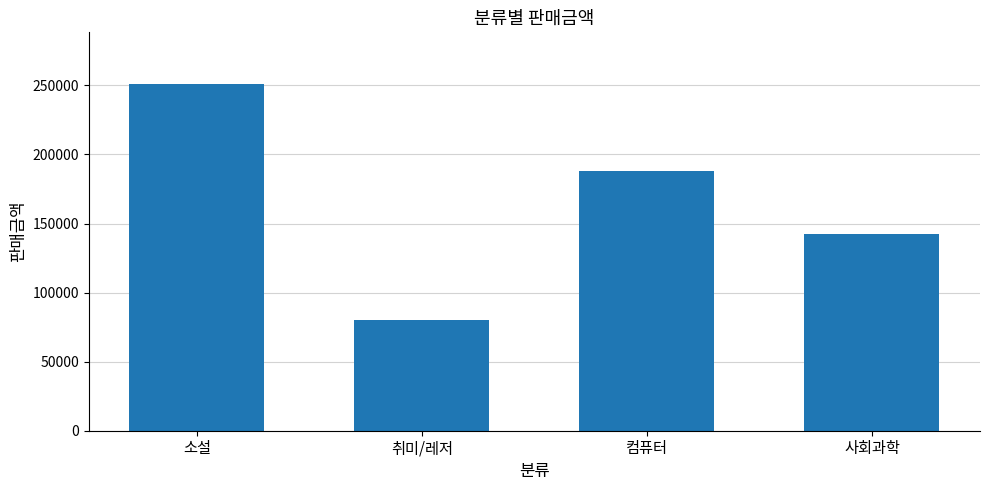

What is the difference between the maximum and minimum values?

171000